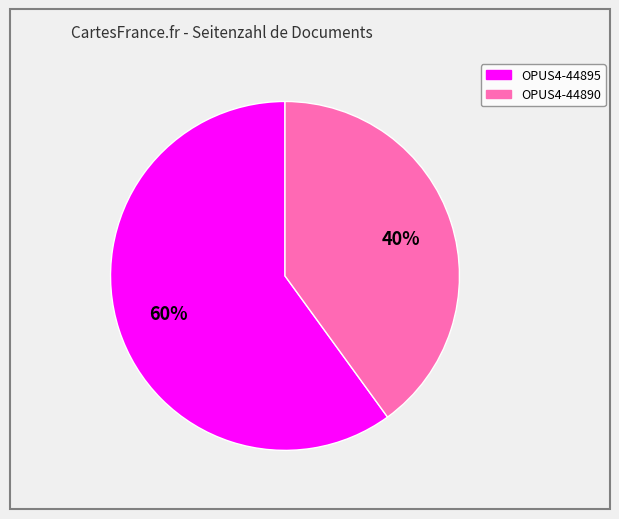

True or false: OPUS4-44890 accounts for 28% of the total.

False